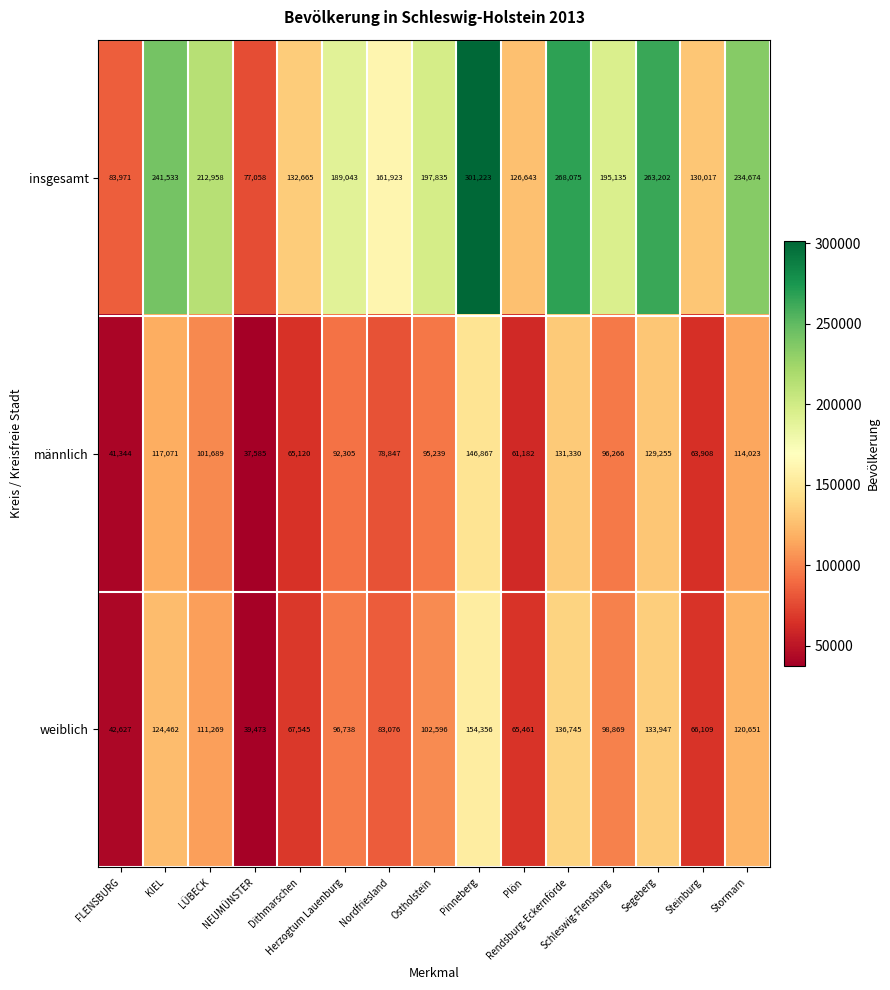

Which series has the largest range (max minus min)?

insgesamt